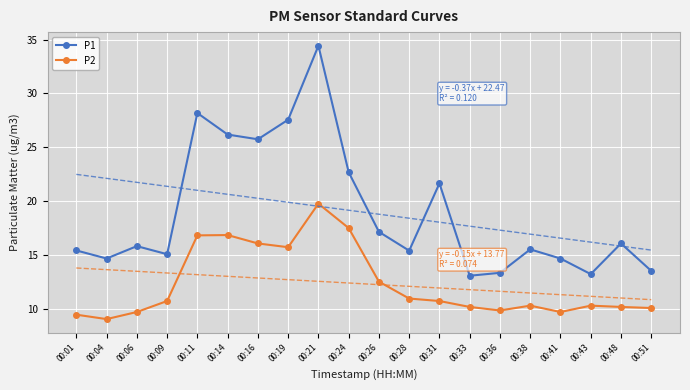

At 00:33, list the series in order from largest to smallest.

P1, P2